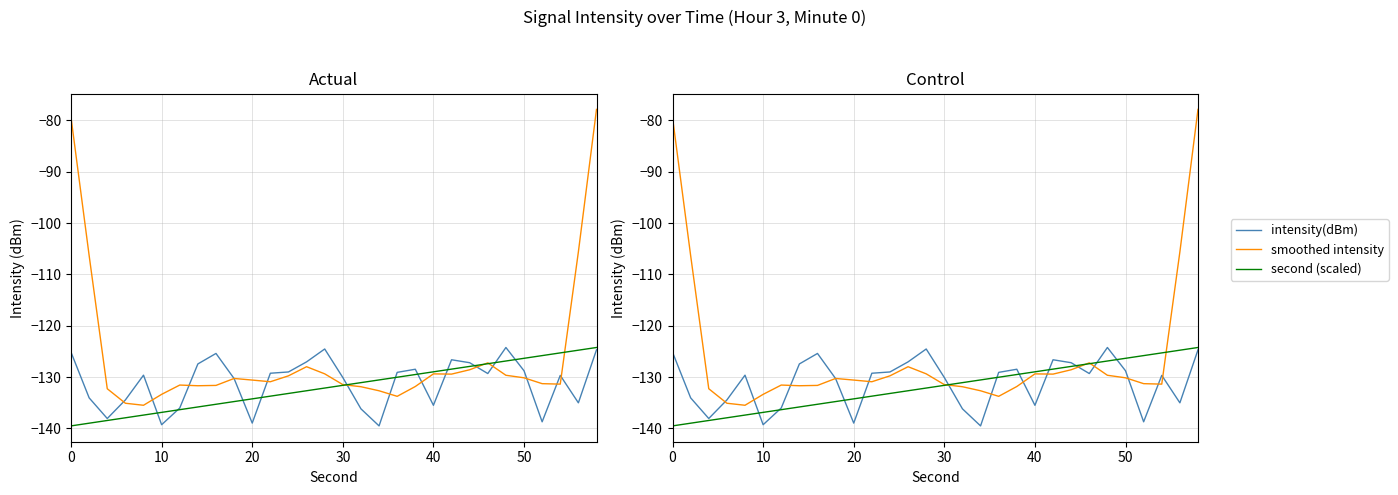

List the series in order of their peak value, highest first.

smoothed intensity, intensity(dBm), second (scaled)